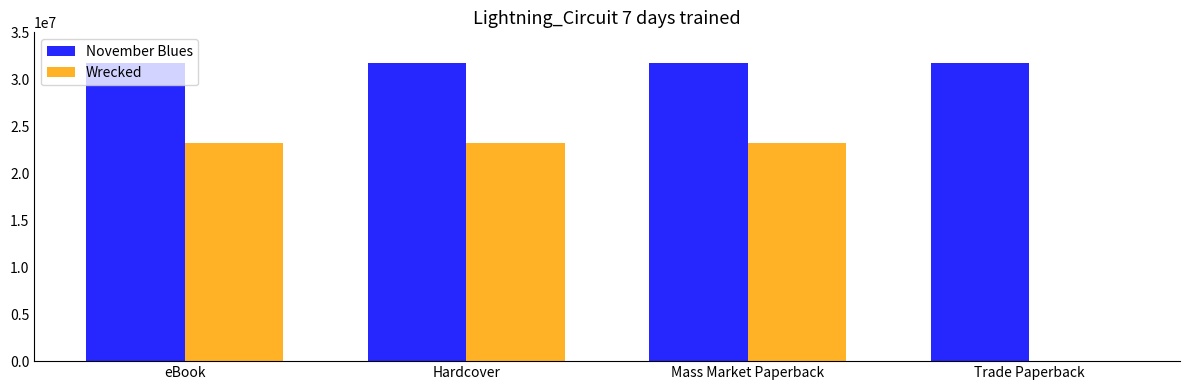

What is the sum of the November Blues values at eBook and Trade Paperback?

63406962